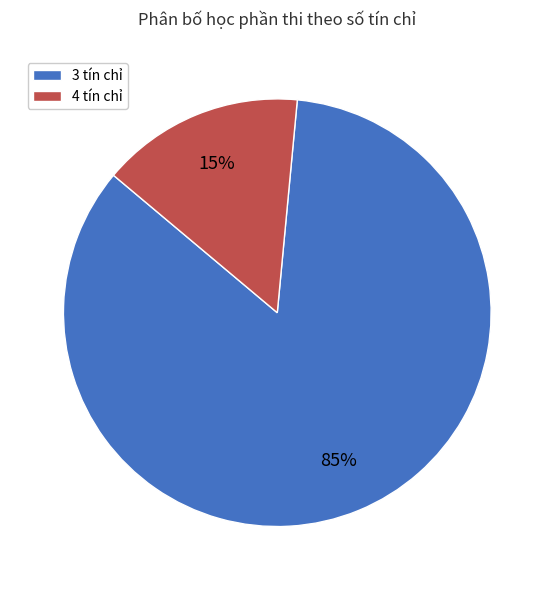

Rank the categories by value from lowest to highest.

4 tín chỉ, 3 tín chỉ